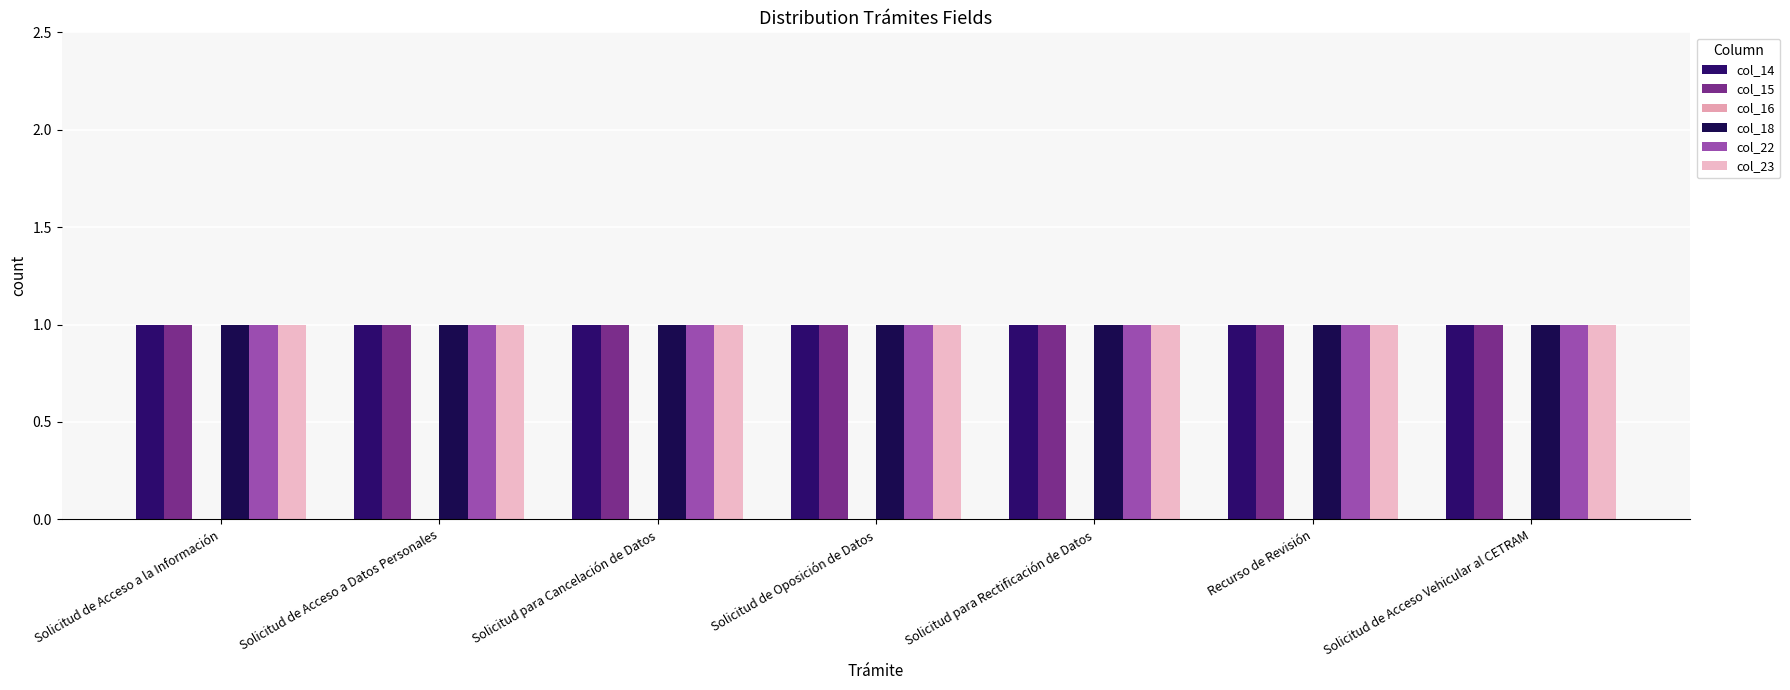

Reading left to right, what are all the values shown in this chart?

col_14: Solicitud de Acceso a la Información=1	Solicitud de Acceso a Datos Personales=1	Solicitud para Cancelación de Datos=1	Solicitud de Oposición de Datos=1	Solicitud para Rectificación de Datos=1	Recurso de Revisión=1	Solicitud de Acceso Vehicular al CETRAM=1
col_15: Solicitud de Acceso a la Información=1	Solicitud de Acceso a Datos Personales=1	Solicitud para Cancelación de Datos=1	Solicitud de Oposición de Datos=1	Solicitud para Rectificación de Datos=1	Recurso de Revisión=1	Solicitud de Acceso Vehicular al CETRAM=1
col_16: Solicitud de Acceso a la Información=0	Solicitud de Acceso a Datos Personales=0	Solicitud para Cancelación de Datos=0	Solicitud de Oposición de Datos=0	Solicitud para Rectificación de Datos=0	Recurso de Revisión=0	Solicitud de Acceso Vehicular al CETRAM=0
col_18: Solicitud de Acceso a la Información=1	Solicitud de Acceso a Datos Personales=1	Solicitud para Cancelación de Datos=1	Solicitud de Oposición de Datos=1	Solicitud para Rectificación de Datos=1	Recurso de Revisión=1	Solicitud de Acceso Vehicular al CETRAM=1
col_22: Solicitud de Acceso a la Información=1	Solicitud de Acceso a Datos Personales=1	Solicitud para Cancelación de Datos=1	Solicitud de Oposición de Datos=1	Solicitud para Rectificación de Datos=1	Recurso de Revisión=1	Solicitud de Acceso Vehicular al CETRAM=1
col_23: Solicitud de Acceso a la Información=1	Solicitud de Acceso a Datos Personales=1	Solicitud para Cancelación de Datos=1	Solicitud de Oposición de Datos=1	Solicitud para Rectificación de Datos=1	Recurso de Revisión=1	Solicitud de Acceso Vehicular al CETRAM=1